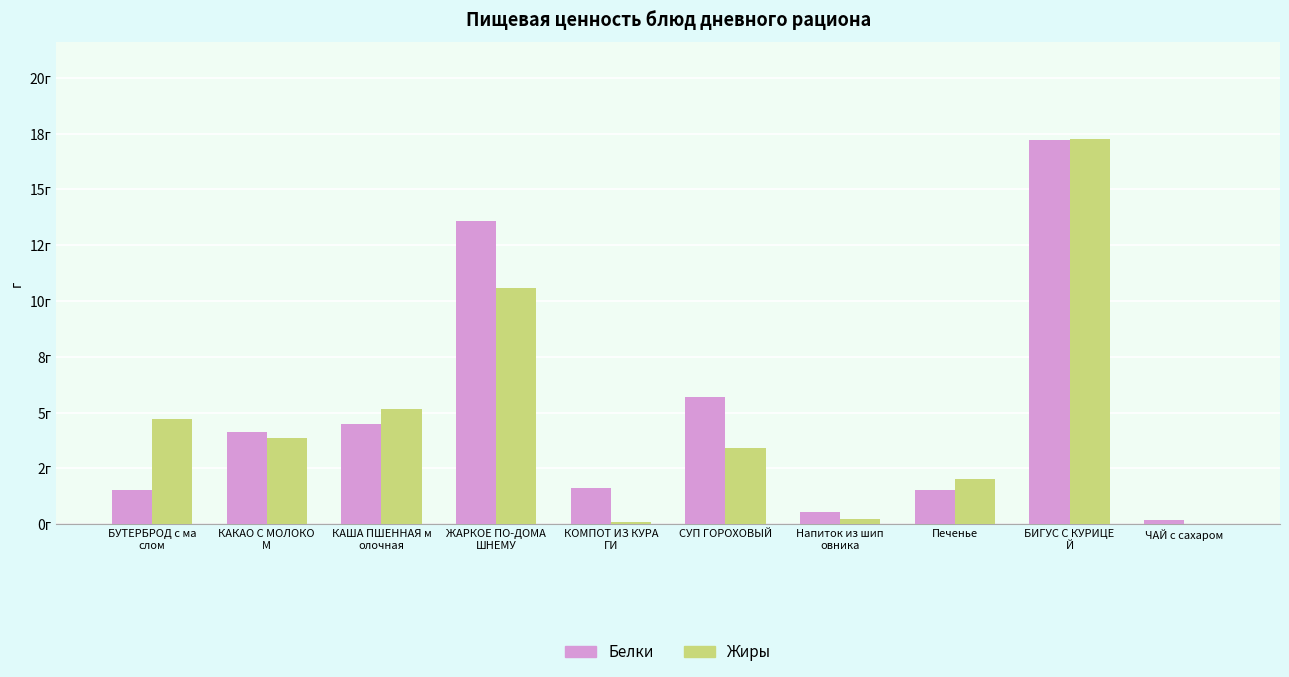

Between БИГУС С КУРИЦЕ
Й and КАКАО С МОЛОКО
М, which is larger?

БИГУС С КУРИЦЕ
Й